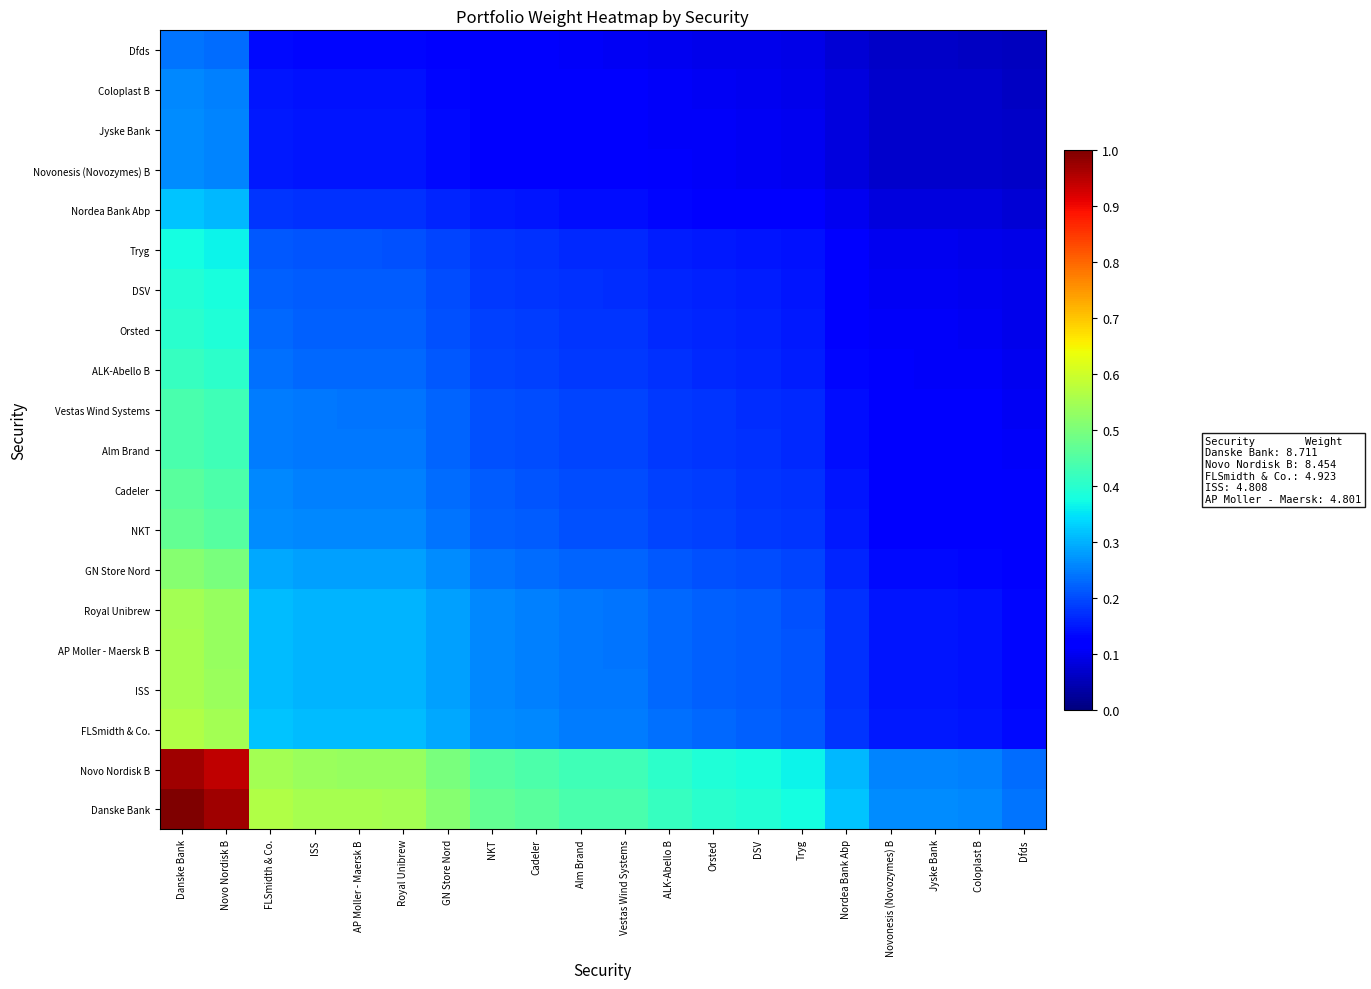

Reading left to right, list all the values displayed in this chart.

Danske Bank: Danske Bank=1.0	Novo Nordisk B=1.0	FLSmidth & Co.=0.6	ISS=0.6	AP Moller - Maersk B=0.6	Royal Unibrew=0.6	GN Store Nord=0.5	NKT=0.5	Cadeler=0.5	Alm Brand=0.4	Vestas Wind Systems=0.4	ALK-Abello B=0.4	Orsted=0.4	DSV=0.4	Tryg=0.4	Nordea Bank Abp=0.3	Novonesis (Novozymes) B=0.3	Jyske Bank=0.3	Coloplast B=0.3	Dfds=0.2
Novo Nordisk B: Danske Bank=1.0	Novo Nordisk B=0.9	FLSmidth & Co.=0.5	ISS=0.5	AP Moller - Maersk B=0.5	Royal Unibrew=0.5	GN Store Nord=0.5	NKT=0.5	Cadeler=0.4	Alm Brand=0.4	Vestas Wind Systems=0.4	ALK-Abello B=0.4	Orsted=0.4	DSV=0.4	Tryg=0.4	Nordea Bank Abp=0.3	Novonesis (Novozymes) B=0.3	Jyske Bank=0.3	Coloplast B=0.3	Dfds=0.2
FLSmidth & Co.: Danske Bank=0.6	Novo Nordisk B=0.5	FLSmidth & Co.=0.3	ISS=0.3	AP Moller - Maersk B=0.3	Royal Unibrew=0.3	GN Store Nord=0.3	NKT=0.3	Cadeler=0.3	Alm Brand=0.2	Vestas Wind Systems=0.2	ALK-Abello B=0.2	Orsted=0.2	DSV=0.2	Tryg=0.2	Nordea Bank Abp=0.2	Novonesis (Novozymes) B=0.1	Jyske Bank=0.1	Coloplast B=0.1	Dfds=0.1
ISS: Danske Bank=0.6	Novo Nordisk B=0.5	FLSmidth & Co.=0.3	ISS=0.3	AP Moller - Maersk B=0.3	Royal Unibrew=0.3	GN Store Nord=0.3	NKT=0.3	Cadeler=0.3	Alm Brand=0.2	Vestas Wind Systems=0.2	ALK-Abello B=0.2	Orsted=0.2	DSV=0.2	Tryg=0.2	Nordea Bank Abp=0.2	Novonesis (Novozymes) B=0.1	Jyske Bank=0.1	Coloplast B=0.1	Dfds=0.1
AP Moller - Maersk B: Danske Bank=0.6	Novo Nordisk B=0.5	FLSmidth & Co.=0.3	ISS=0.3	AP Moller - Maersk B=0.3	Royal Unibrew=0.3	GN Store Nord=0.3	NKT=0.3	Cadeler=0.3	Alm Brand=0.2	Vestas Wind Systems=0.2	ALK-Abello B=0.2	Orsted=0.2	DSV=0.2	Tryg=0.2	Nordea Bank Abp=0.2	Novonesis (Novozymes) B=0.1	Jyske Bank=0.1	Coloplast B=0.1	Dfds=0.1
Royal Unibrew: Danske Bank=0.6	Novo Nordisk B=0.5	FLSmidth & Co.=0.3	ISS=0.3	AP Moller - Maersk B=0.3	Royal Unibrew=0.3	GN Store Nord=0.3	NKT=0.3	Cadeler=0.3	Alm Brand=0.2	Vestas Wind Systems=0.2	ALK-Abello B=0.2	Orsted=0.2	DSV=0.2	Tryg=0.2	Nordea Bank Abp=0.2	Novonesis (Novozymes) B=0.1	Jyske Bank=0.1	Coloplast B=0.1	Dfds=0.1
GN Store Nord: Danske Bank=0.5	Novo Nordisk B=0.5	FLSmidth & Co.=0.3	ISS=0.3	AP Moller - Maersk B=0.3	Royal Unibrew=0.3	GN Store Nord=0.3	NKT=0.2	Cadeler=0.2	Alm Brand=0.2	Vestas Wind Systems=0.2	ALK-Abello B=0.2	Orsted=0.2	DSV=0.2	Tryg=0.2	Nordea Bank Abp=0.2	Novonesis (Novozymes) B=0.1	Jyske Bank=0.1	Coloplast B=0.1	Dfds=0.1
NKT: Danske Bank=0.5	Novo Nordisk B=0.5	FLSmidth & Co.=0.3	ISS=0.3	AP Moller - Maersk B=0.3	Royal Unibrew=0.3	GN Store Nord=0.2	NKT=0.2	Cadeler=0.2	Alm Brand=0.2	Vestas Wind Systems=0.2	ALK-Abello B=0.2	Orsted=0.2	DSV=0.2	Tryg=0.2	Nordea Bank Abp=0.1	Novonesis (Novozymes) B=0.1	Jyske Bank=0.1	Coloplast B=0.1	Dfds=0.1
Cadeler: Danske Bank=0.5	Novo Nordisk B=0.4	FLSmidth & Co.=0.3	ISS=0.3	AP Moller - Maersk B=0.3	Royal Unibrew=0.3	GN Store Nord=0.2	NKT=0.2	Cadeler=0.2	Alm Brand=0.2	Vestas Wind Systems=0.2	ALK-Abello B=0.2	Orsted=0.2	DSV=0.2	Tryg=0.2	Nordea Bank Abp=0.1	Novonesis (Novozymes) B=0.1	Jyske Bank=0.1	Coloplast B=0.1	Dfds=0.1
Alm Brand: Danske Bank=0.4	Novo Nordisk B=0.4	FLSmidth & Co.=0.2	ISS=0.2	AP Moller - Maersk B=0.2	Royal Unibrew=0.2	GN Store Nord=0.2	NKT=0.2	Cadeler=0.2	Alm Brand=0.2	Vestas Wind Systems=0.2	ALK-Abello B=0.2	Orsted=0.2	DSV=0.2	Tryg=0.2	Nordea Bank Abp=0.1	Novonesis (Novozymes) B=0.1	Jyske Bank=0.1	Coloplast B=0.1	Dfds=0.1
Vestas Wind Systems: Danske Bank=0.4	Novo Nordisk B=0.4	FLSmidth & Co.=0.2	ISS=0.2	AP Moller - Maersk B=0.2	Royal Unibrew=0.2	GN Store Nord=0.2	NKT=0.2	Cadeler=0.2	Alm Brand=0.2	Vestas Wind Systems=0.2	ALK-Abello B=0.2	Orsted=0.2	DSV=0.2	Tryg=0.2	Nordea Bank Abp=0.1	Novonesis (Novozymes) B=0.1	Jyske Bank=0.1	Coloplast B=0.1	Dfds=0.1
ALK-Abello B: Danske Bank=0.4	Novo Nordisk B=0.4	FLSmidth & Co.=0.2	ISS=0.2	AP Moller - Maersk B=0.2	Royal Unibrew=0.2	GN Store Nord=0.2	NKT=0.2	Cadeler=0.2	Alm Brand=0.2	Vestas Wind Systems=0.2	ALK-Abello B=0.2	Orsted=0.2	DSV=0.2	Tryg=0.2	Nordea Bank Abp=0.1	Novonesis (Novozymes) B=0.1	Jyske Bank=0.1	Coloplast B=0.1	Dfds=0.1
Orsted: Danske Bank=0.4	Novo Nordisk B=0.4	FLSmidth & Co.=0.2	ISS=0.2	AP Moller - Maersk B=0.2	Royal Unibrew=0.2	GN Store Nord=0.2	NKT=0.2	Cadeler=0.2	Alm Brand=0.2	Vestas Wind Systems=0.2	ALK-Abello B=0.2	Orsted=0.2	DSV=0.2	Tryg=0.2	Nordea Bank Abp=0.1	Novonesis (Novozymes) B=0.1	Jyske Bank=0.1	Coloplast B=0.1	Dfds=0.1
DSV: Danske Bank=0.4	Novo Nordisk B=0.4	FLSmidth & Co.=0.2	ISS=0.2	AP Moller - Maersk B=0.2	Royal Unibrew=0.2	GN Store Nord=0.2	NKT=0.2	Cadeler=0.2	Alm Brand=0.2	Vestas Wind Systems=0.2	ALK-Abello B=0.2	Orsted=0.2	DSV=0.2	Tryg=0.1	Nordea Bank Abp=0.1	Novonesis (Novozymes) B=0.1	Jyske Bank=0.1	Coloplast B=0.1	Dfds=0.1
Tryg: Danske Bank=0.4	Novo Nordisk B=0.4	FLSmidth & Co.=0.2	ISS=0.2	AP Moller - Maersk B=0.2	Royal Unibrew=0.2	GN Store Nord=0.2	NKT=0.2	Cadeler=0.2	Alm Brand=0.2	Vestas Wind Systems=0.2	ALK-Abello B=0.2	Orsted=0.2	DSV=0.1	Tryg=0.1	Nordea Bank Abp=0.1	Novonesis (Novozymes) B=0.1	Jyske Bank=0.1	Coloplast B=0.1	Dfds=0.1
Nordea Bank Abp: Danske Bank=0.3	Novo Nordisk B=0.3	FLSmidth & Co.=0.2	ISS=0.2	AP Moller - Maersk B=0.2	Royal Unibrew=0.2	GN Store Nord=0.2	NKT=0.1	Cadeler=0.1	Alm Brand=0.1	Vestas Wind Systems=0.1	ALK-Abello B=0.1	Orsted=0.1	DSV=0.1	Tryg=0.1	Nordea Bank Abp=0.1	Novonesis (Novozymes) B=0.1	Jyske Bank=0.1	Coloplast B=0.1	Dfds=0.1
Novonesis (Novozymes) B: Danske Bank=0.3	Novo Nordisk B=0.3	FLSmidth & Co.=0.1	ISS=0.1	AP Moller - Maersk B=0.1	Royal Unibrew=0.1	GN Store Nord=0.1	NKT=0.1	Cadeler=0.1	Alm Brand=0.1	Vestas Wind Systems=0.1	ALK-Abello B=0.1	Orsted=0.1	DSV=0.1	Tryg=0.1	Nordea Bank Abp=0.1	Novonesis (Novozymes) B=0.1	Jyske Bank=0.1	Coloplast B=0.1	Dfds=0.1
Jyske Bank: Danske Bank=0.3	Novo Nordisk B=0.3	FLSmidth & Co.=0.1	ISS=0.1	AP Moller - Maersk B=0.1	Royal Unibrew=0.1	GN Store Nord=0.1	NKT=0.1	Cadeler=0.1	Alm Brand=0.1	Vestas Wind Systems=0.1	ALK-Abello B=0.1	Orsted=0.1	DSV=0.1	Tryg=0.1	Nordea Bank Abp=0.1	Novonesis (Novozymes) B=0.1	Jyske Bank=0.1	Coloplast B=0.1	Dfds=0.1
Coloplast B: Danske Bank=0.3	Novo Nordisk B=0.3	FLSmidth & Co.=0.1	ISS=0.1	AP Moller - Maersk B=0.1	Royal Unibrew=0.1	GN Store Nord=0.1	NKT=0.1	Cadeler=0.1	Alm Brand=0.1	Vestas Wind Systems=0.1	ALK-Abello B=0.1	Orsted=0.1	DSV=0.1	Tryg=0.1	Nordea Bank Abp=0.1	Novonesis (Novozymes) B=0.1	Jyske Bank=0.1	Coloplast B=0.1	Dfds=0.1
Dfds: Danske Bank=0.2	Novo Nordisk B=0.2	FLSmidth & Co.=0.1	ISS=0.1	AP Moller - Maersk B=0.1	Royal Unibrew=0.1	GN Store Nord=0.1	NKT=0.1	Cadeler=0.1	Alm Brand=0.1	Vestas Wind Systems=0.1	ALK-Abello B=0.1	Orsted=0.1	DSV=0.1	Tryg=0.1	Nordea Bank Abp=0.1	Novonesis (Novozymes) B=0.1	Jyske Bank=0.1	Coloplast B=0.1	Dfds=0.1